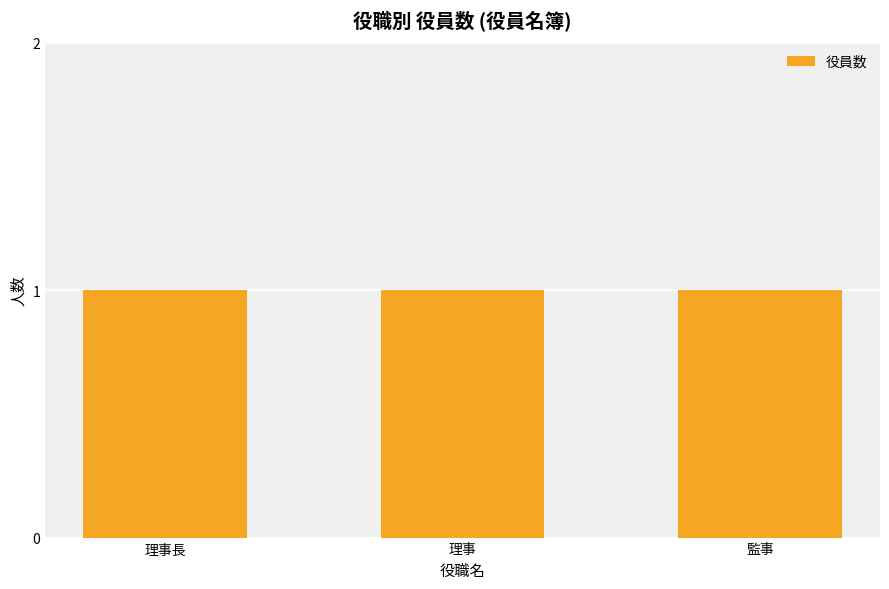

What is the minimum value shown in the chart?

1